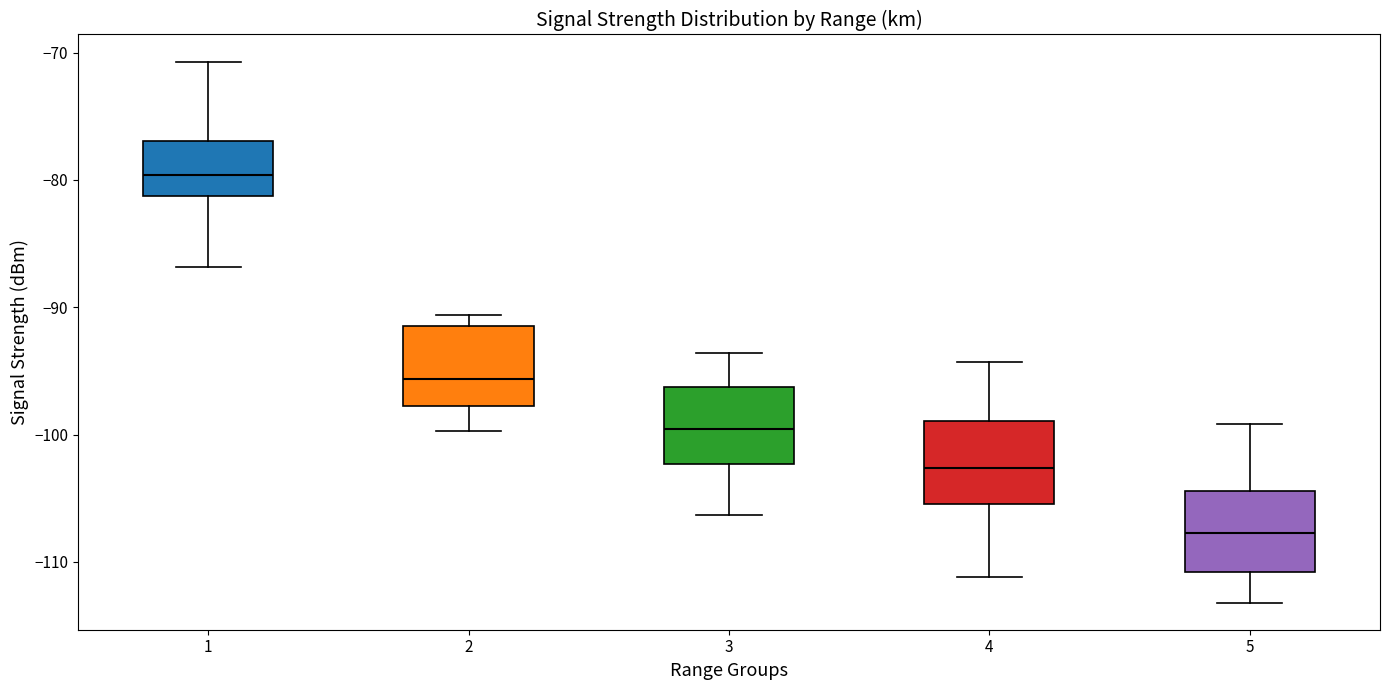

Reading left to right, read every box against the y-axis: the position of its median line, the range the box covers, and the ends of its whiskers. The values are not printed on the chart, so give them approximately, as read against the axis.

1: median -80, box -81 to -77, whiskers -87 to -71
2: median -96, box -98 to -91, whiskers -100 to -91 (just above the box's upper edge)
3: median -100, box -102 to -96, whiskers -106 to -94
4: median -103, box -105 to -99, whiskers -111 to -94
5: median -108, box -111 to -104, whiskers -113 to -99